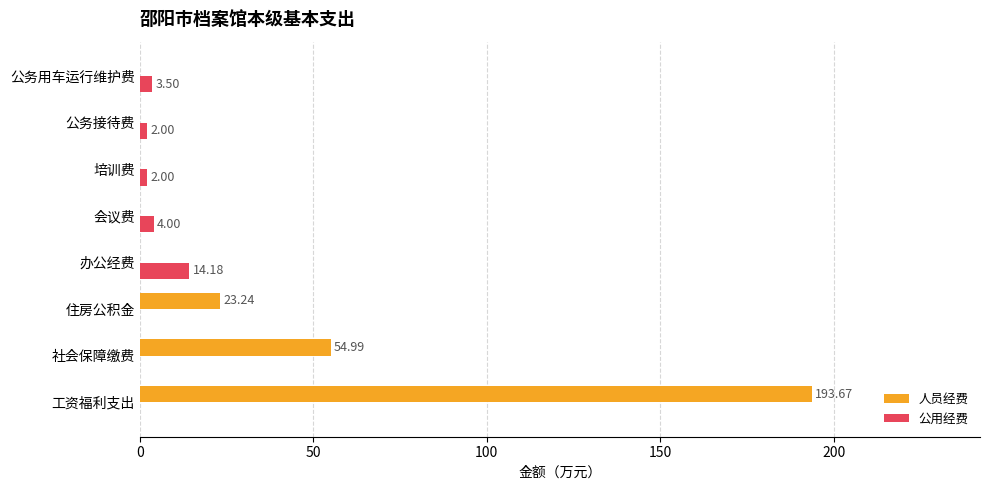

At which label does 公用经费 reach its peak?

办公经费